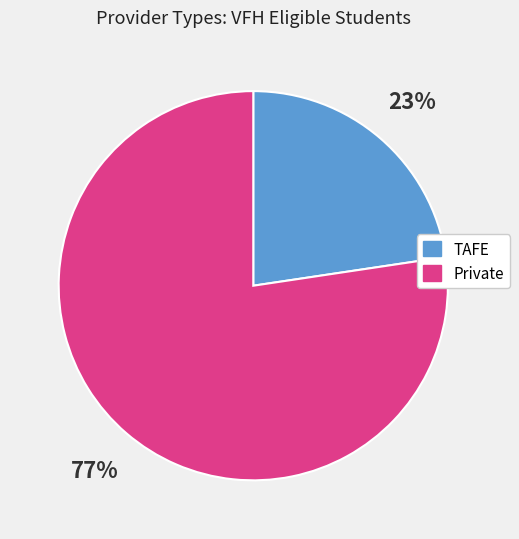

What is the majority slice?

Private